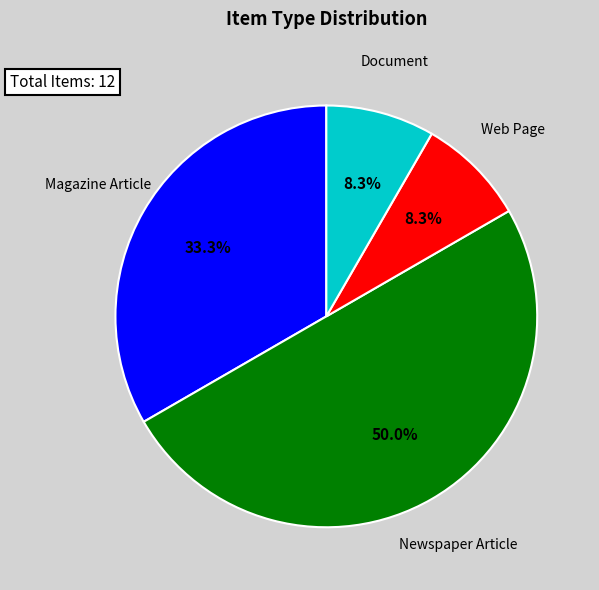

Does Magazine Article represent more than half of the total?

No